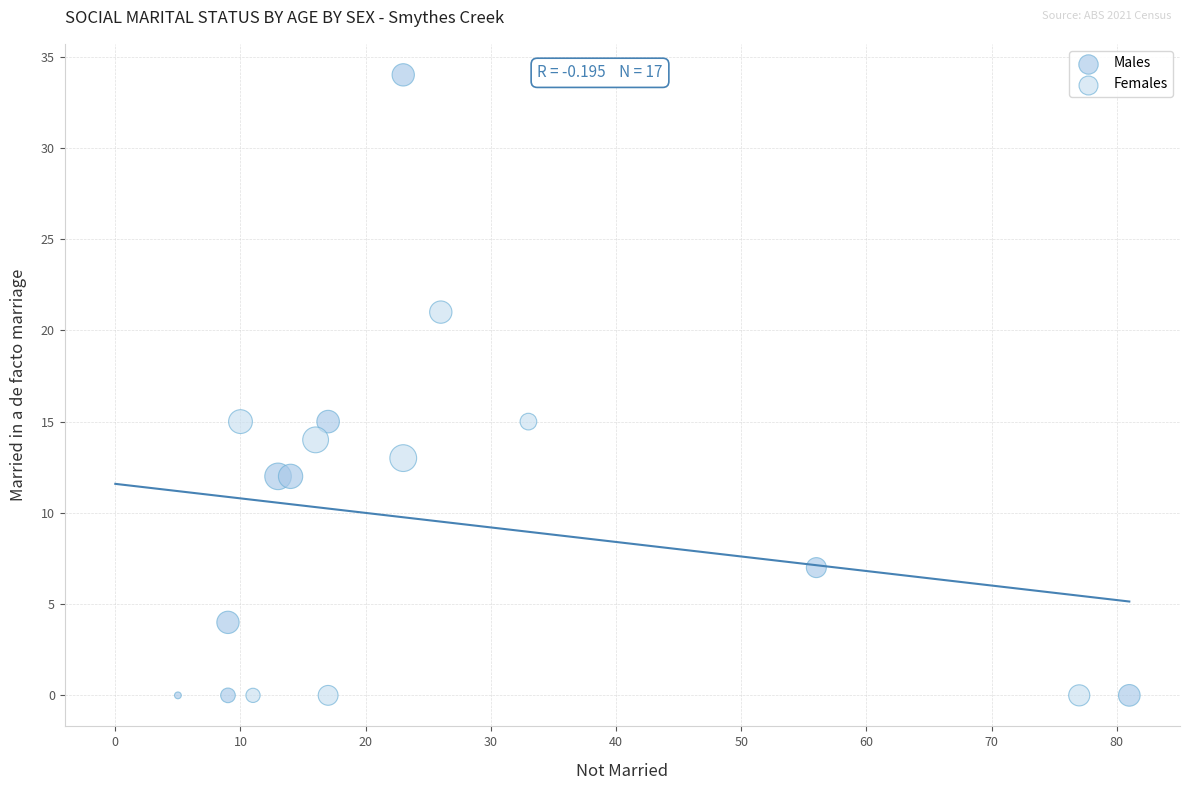

Which series has the widest spread of Y values?

Males